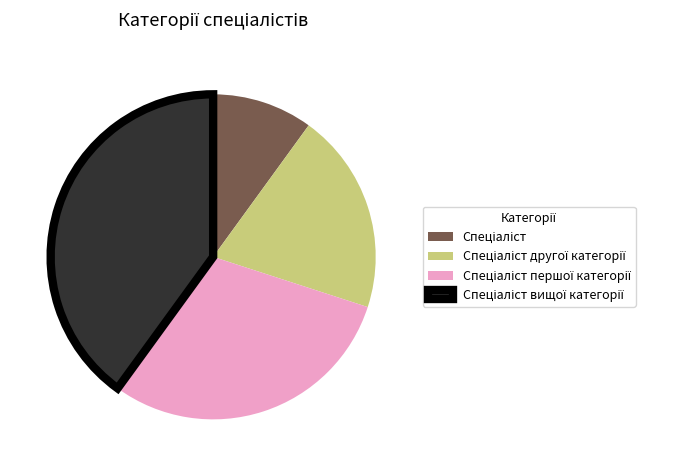

Is there any slice that represents more than half of the pie?

No